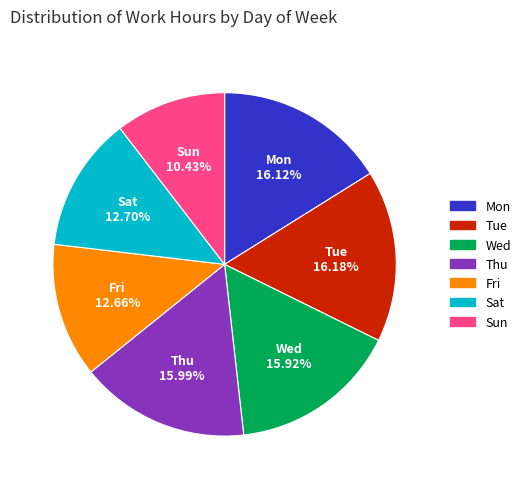

Is Fri the majority of the pie?

No